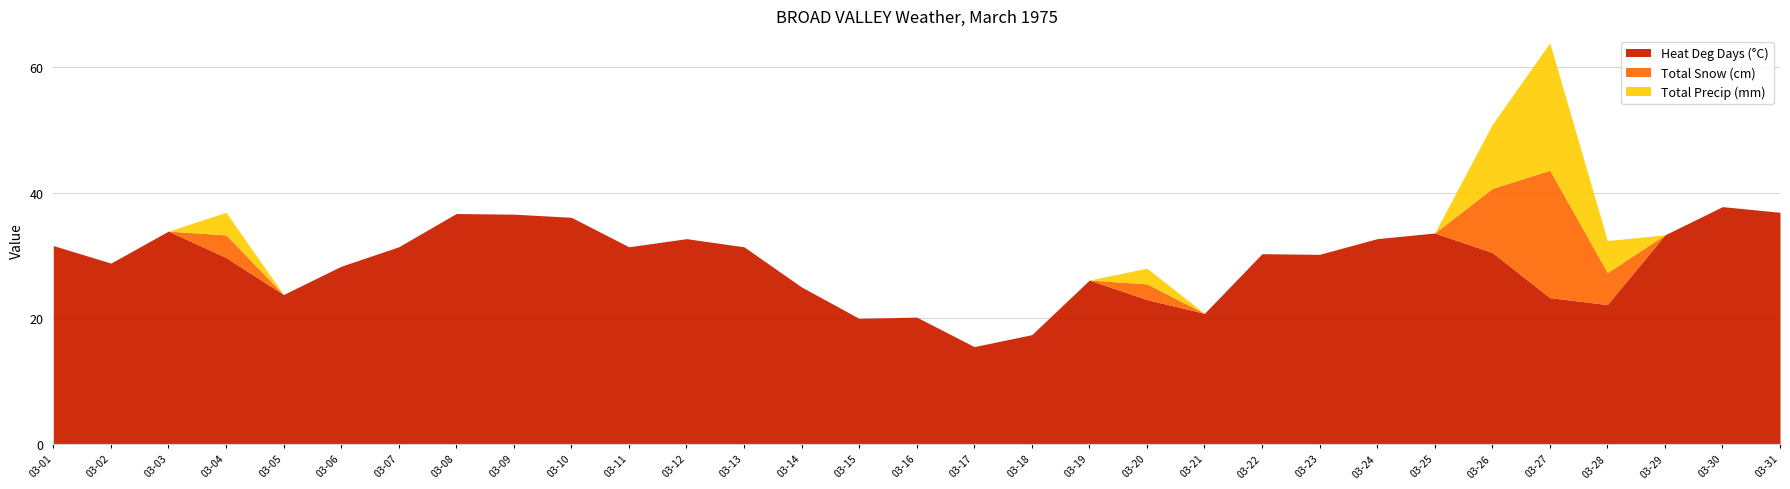

How many interior local valleys does the Heat Deg Days (°C) series have?

8